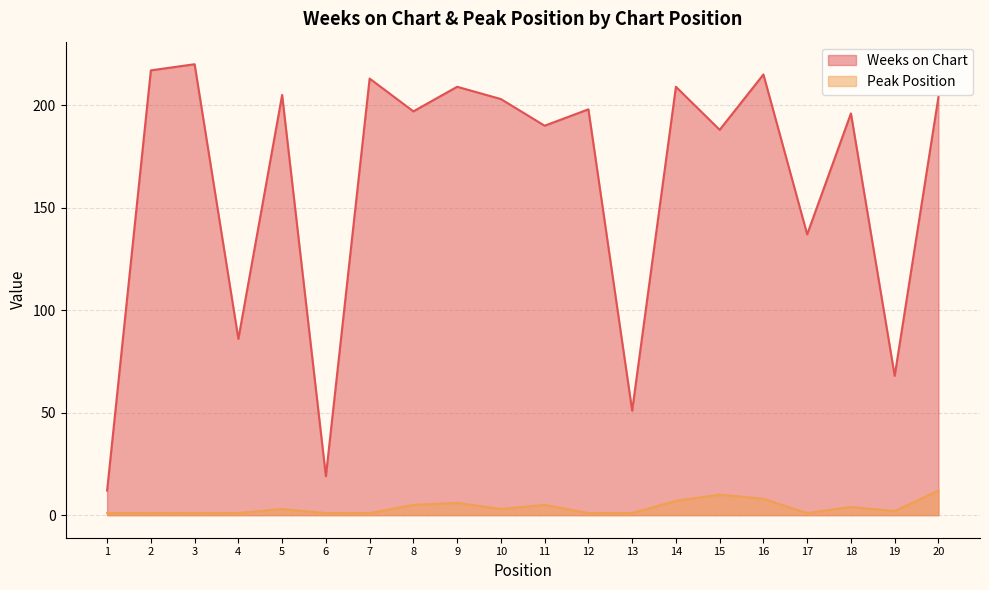

What is the smallest value displayed?

1